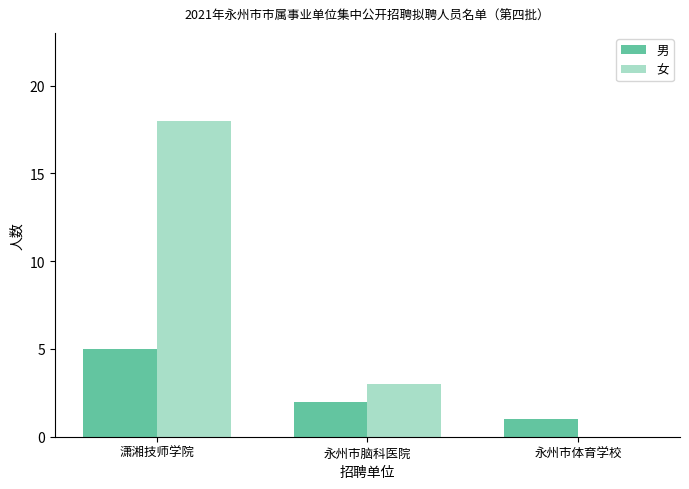

Which series changed the most between 永州市脑科医院 and 永州市体育学校?

女